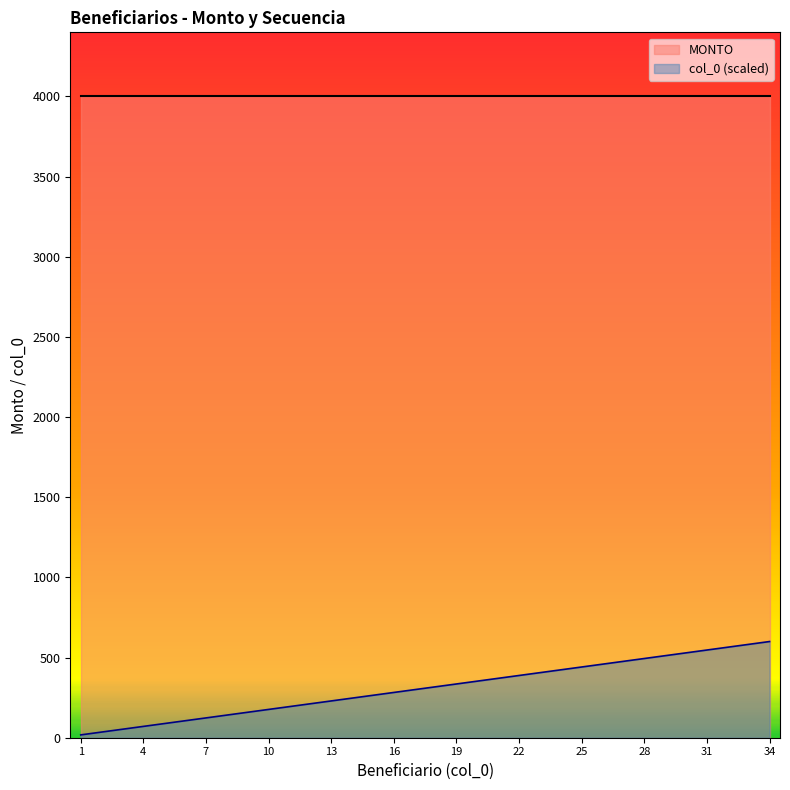

What is the greatest value displayed?

4000.0